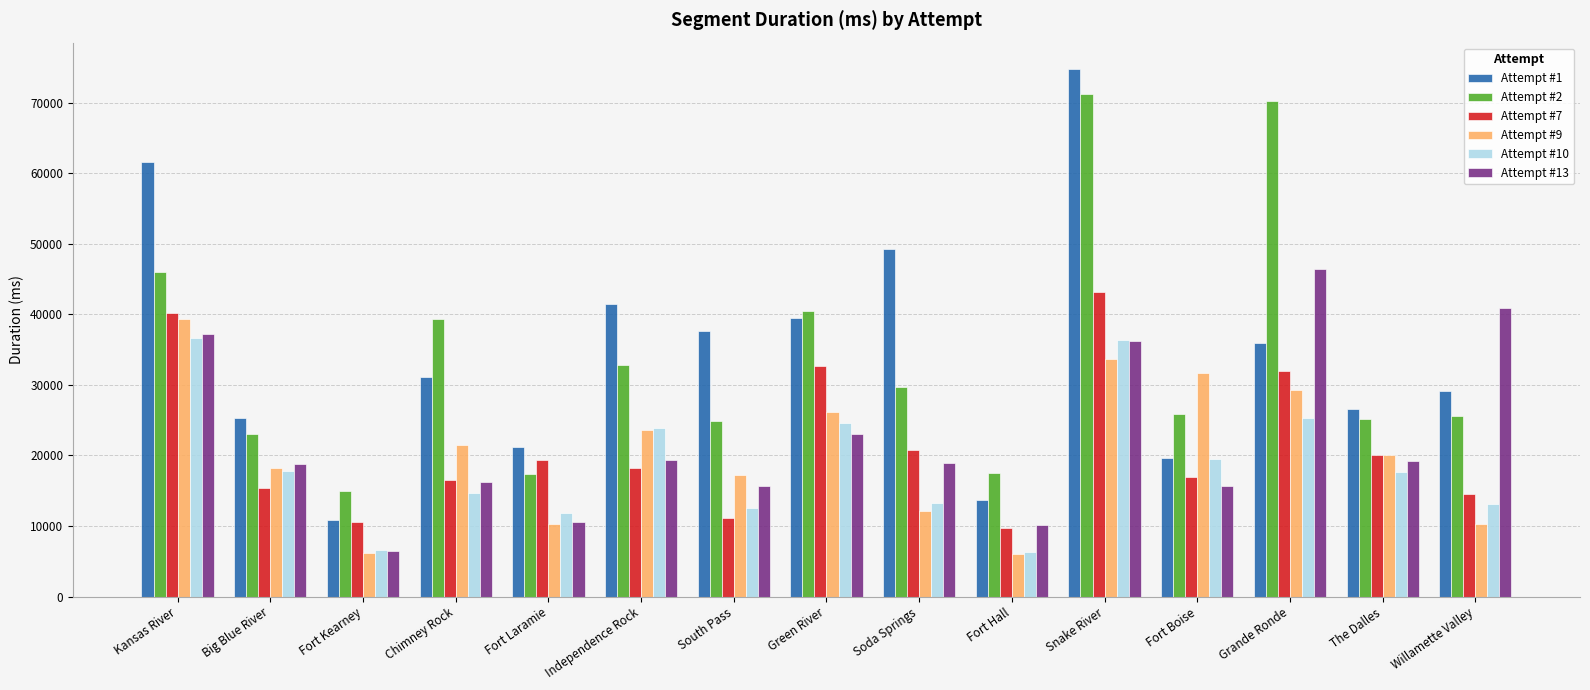

Which series has the largest total across all categories?

Attempt #1